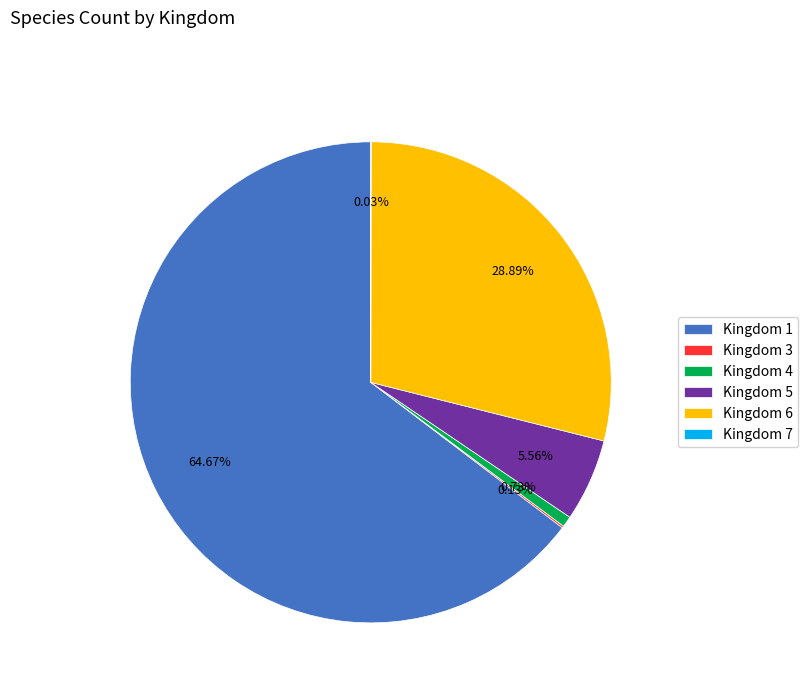

Combined, do Kingdom 6 and Kingdom 5 account for over 50%?

No